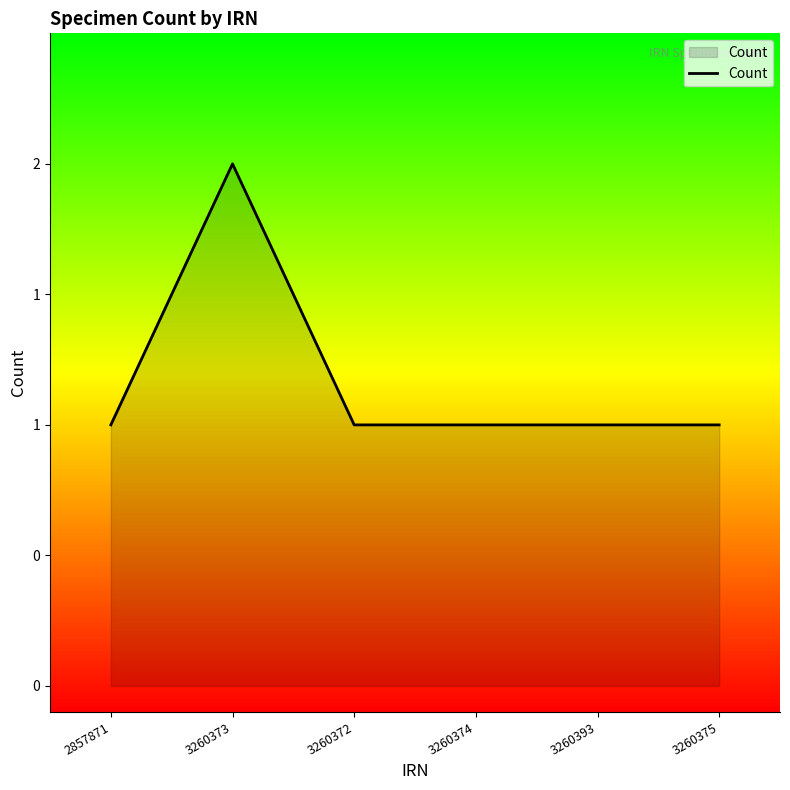

The value at 3260393 is 2. True or false?

False